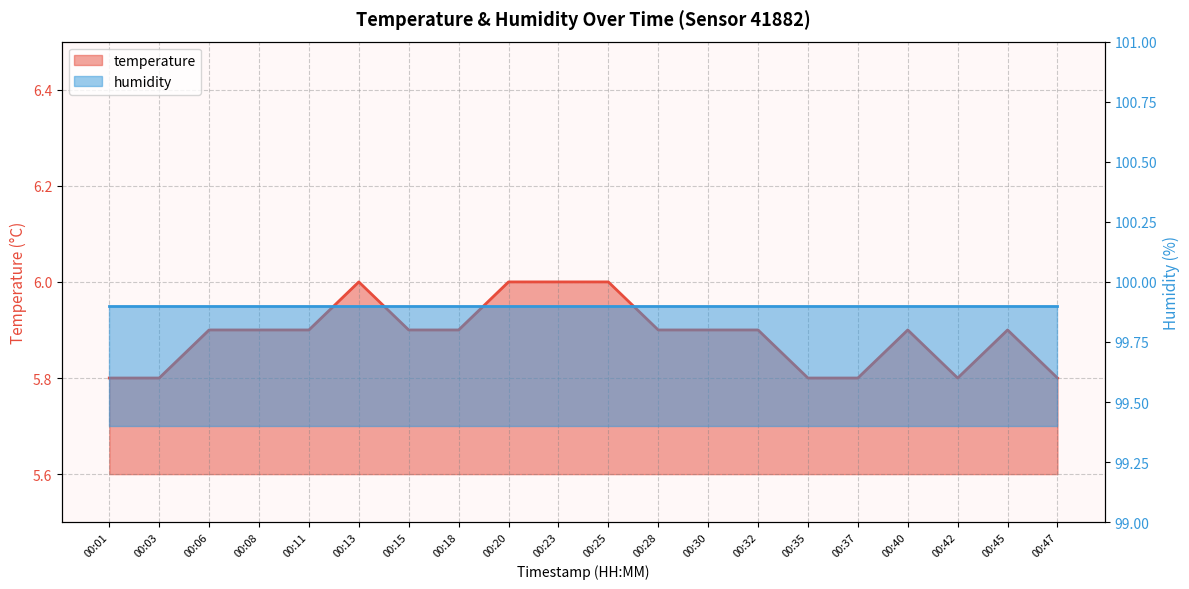

Rank the categories by value from highest to lowest.

00:13, 00:20, 00:23, 00:25, 00:06, 00:08, 00:11, 00:15, 00:18, 00:28, 00:30, 00:32, 00:40, 00:45, 00:01, 00:03, 00:35, 00:37, 00:42, 00:47